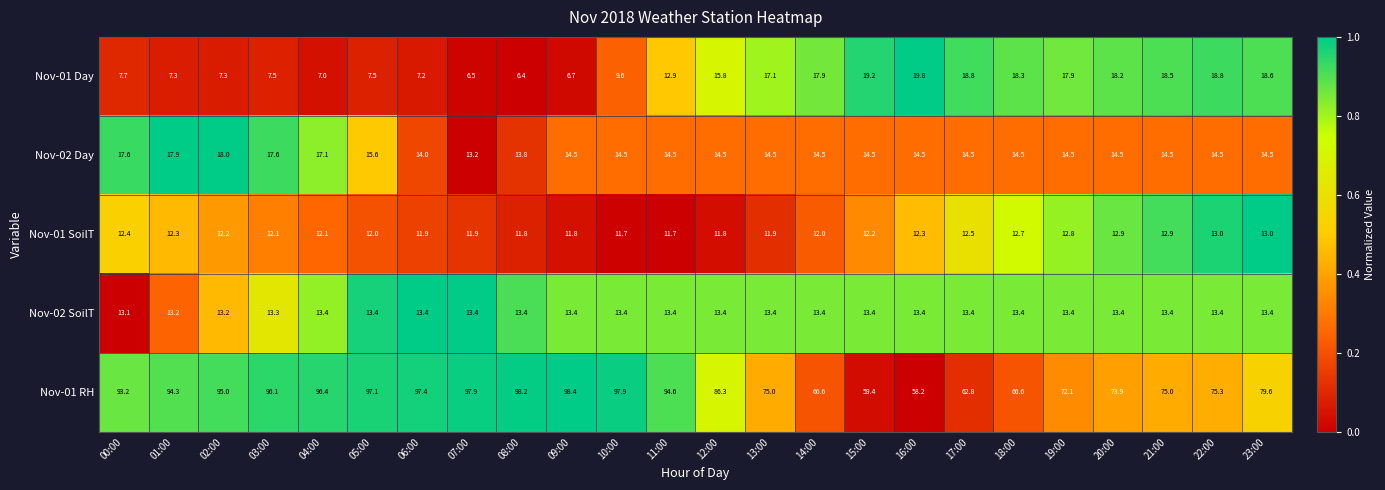

Which series has the widest spread of values?

Nov-01 RH